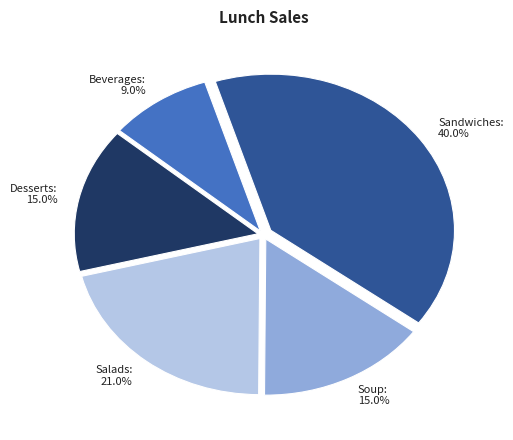

Count the number of slices in the pie.

5